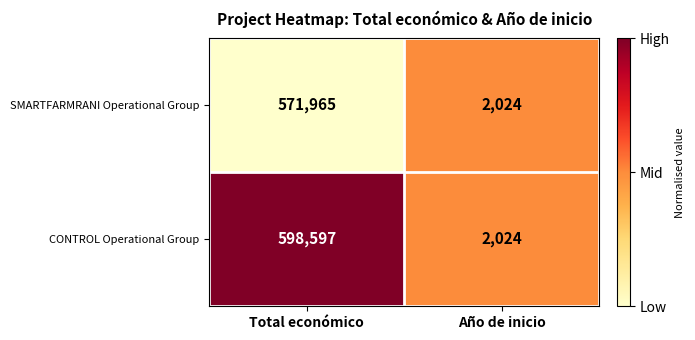

What is the sum of all CONTROL Operational Group values?

600621